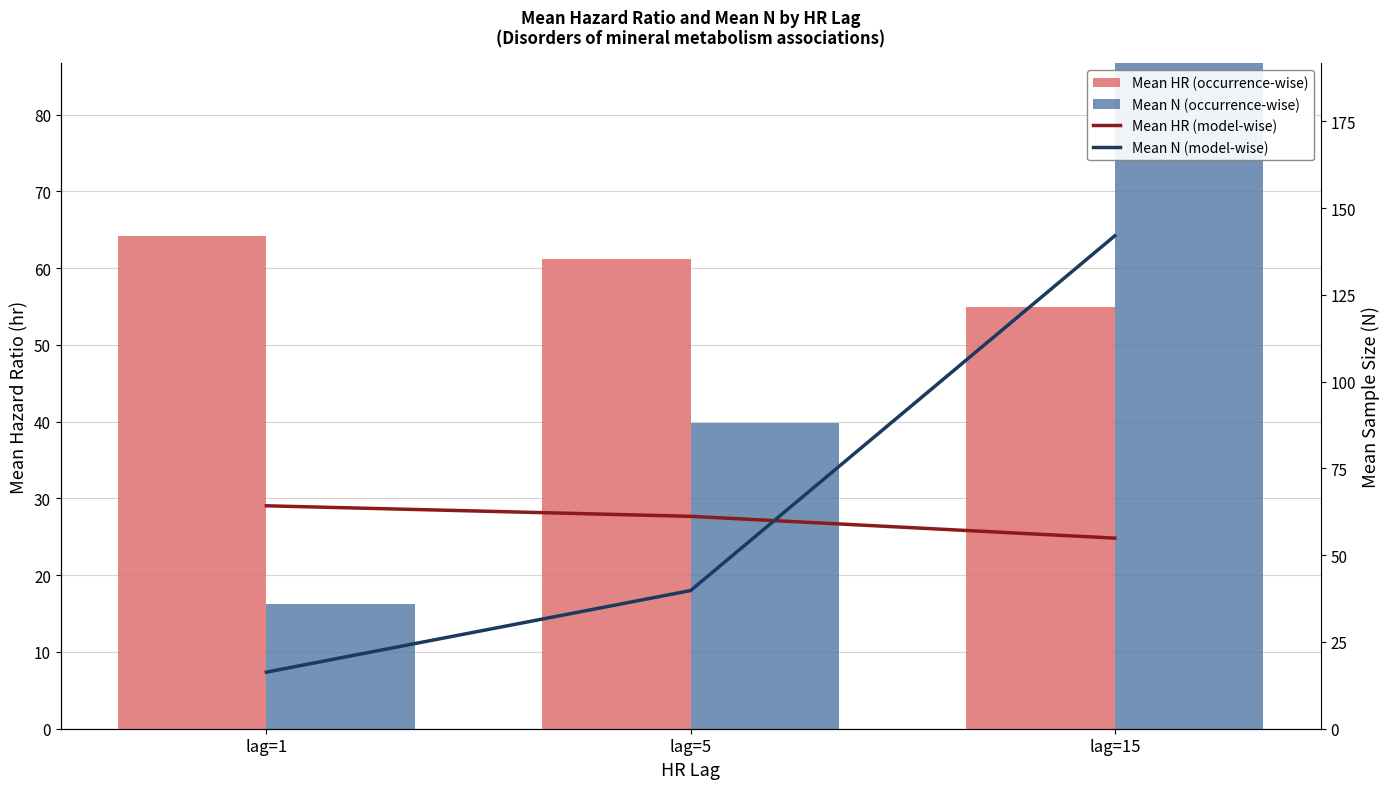

The Mean N (occurrence-wise) series shows 72.4 at lag=15. True or false?

False